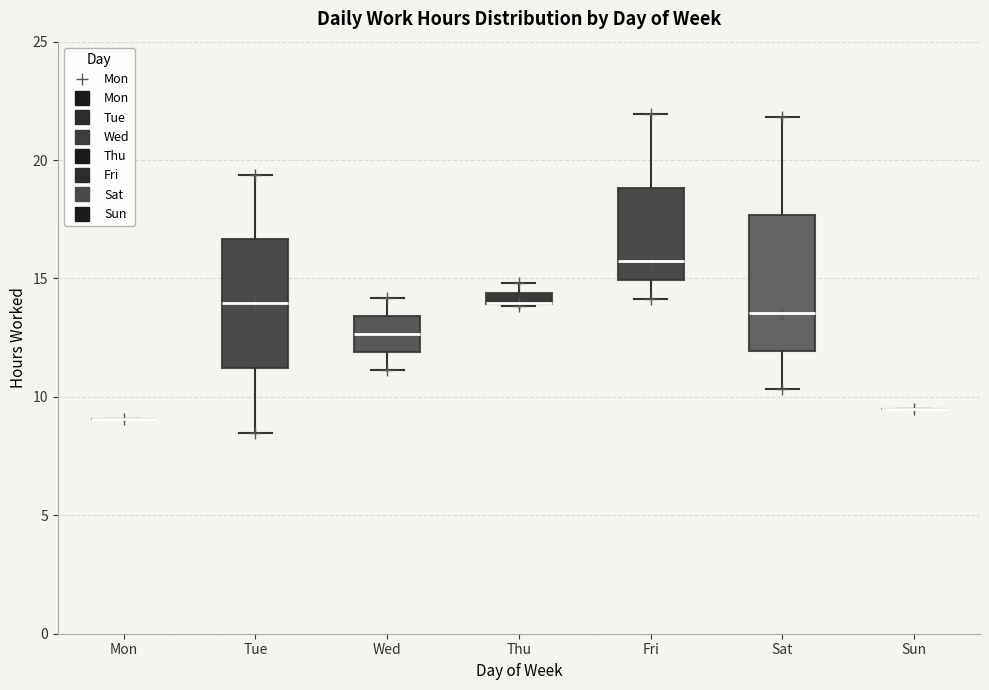

Where is the upper edge of the box for Thu on the y-axis? The values are not printed on the chart, so give them approximately, as read against the axis.

14.5